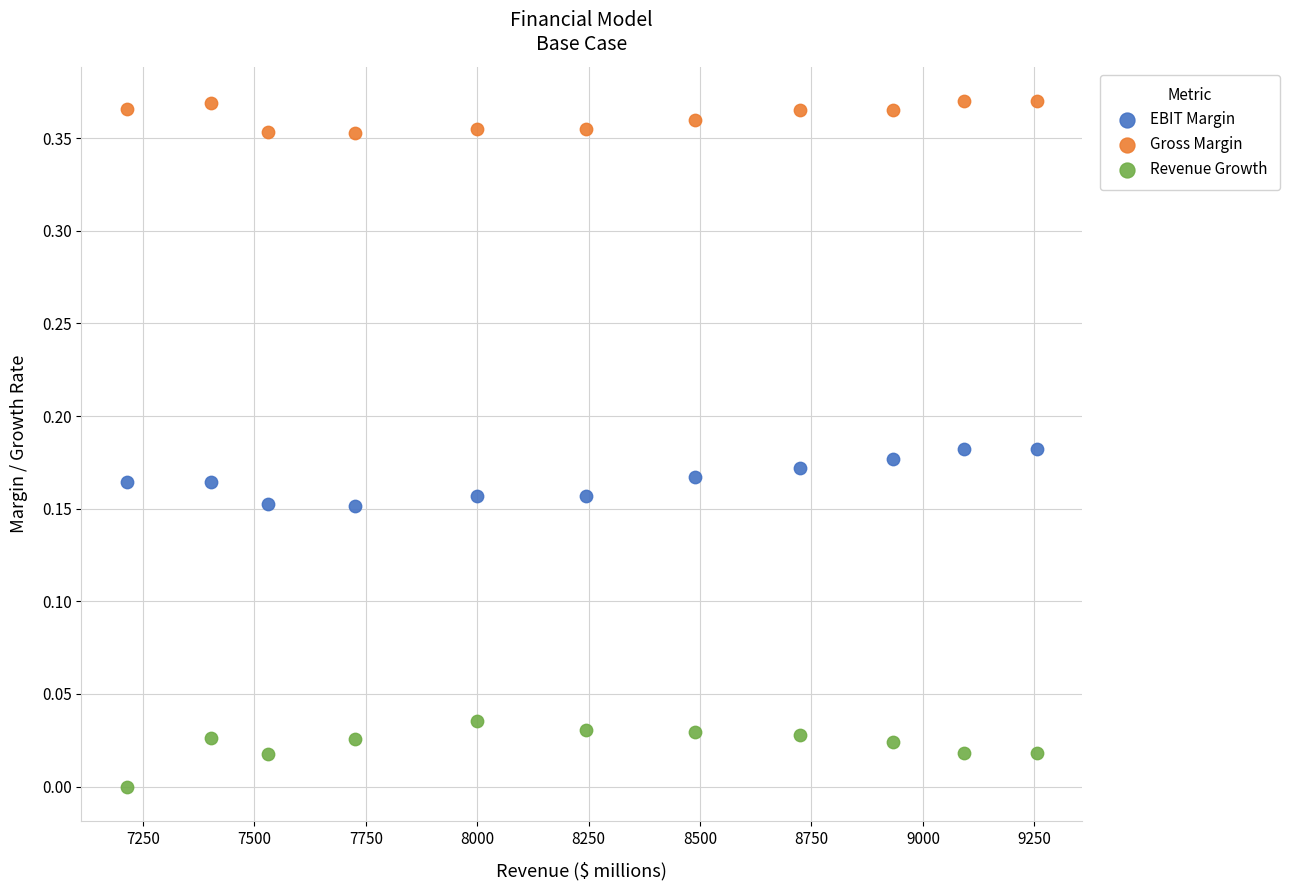

Which series contains the lowest Y value?

Revenue Growth